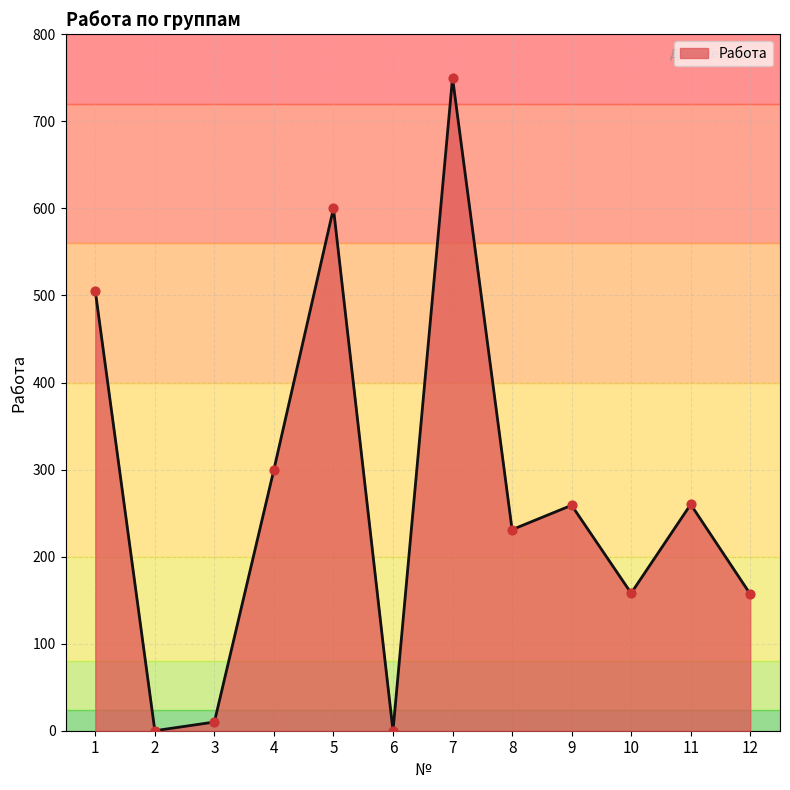

Which has a higher value, 4 or 3?

4